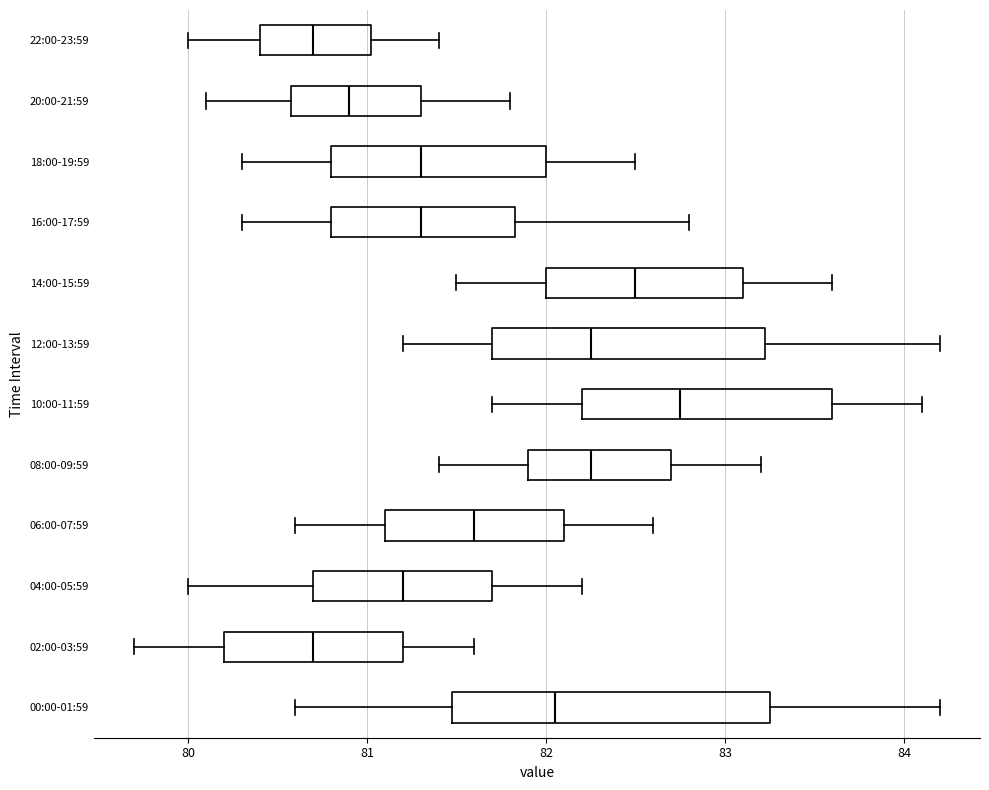

Where is the left edge of the box for 16:00-17:59 on the x-axis? The values are not printed on the chart, so give them approximately, as read against the axis.

80.8